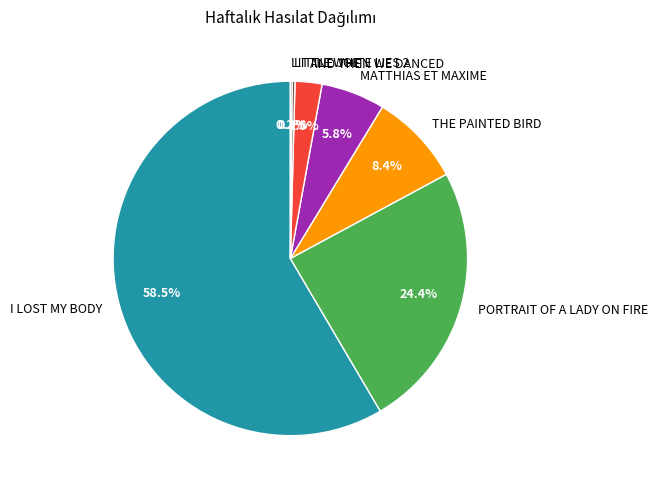

Do PORTRAIT OF A LADY ON FIRE and THE PAINTED BIRD together represent more than half of the pie?

No